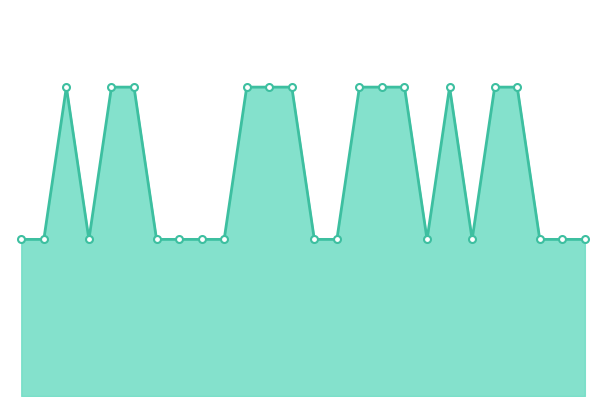

Count the number of values greater than 720.

12